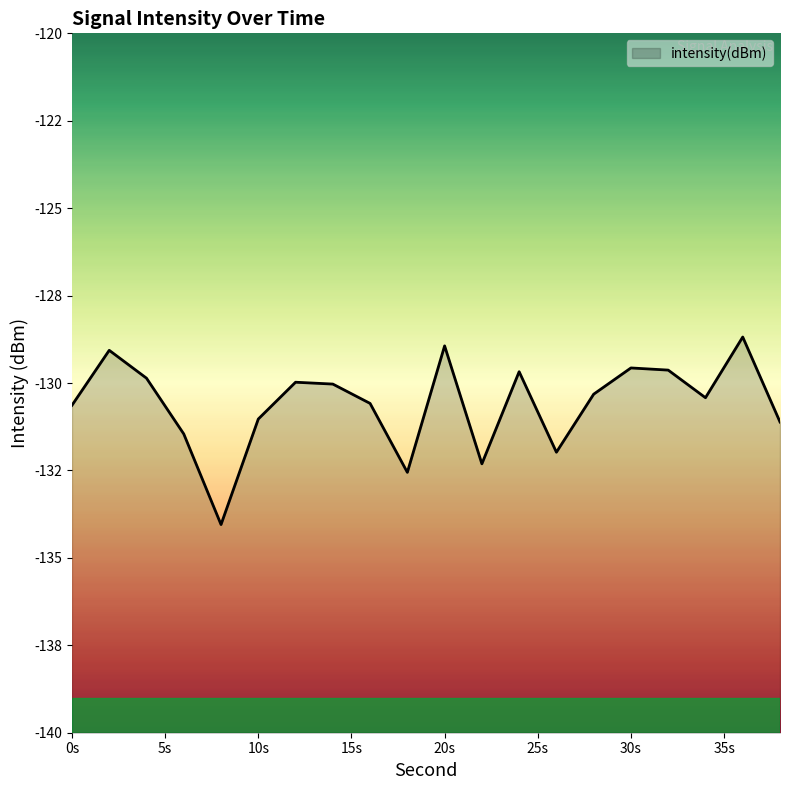

Between 32 and 10, which is larger?

32